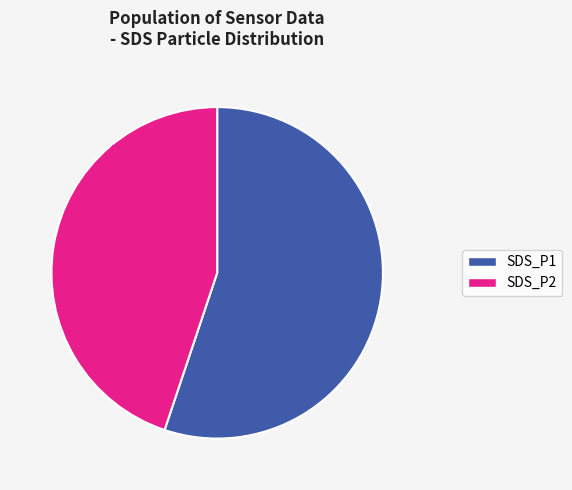

To the nearest percent, what is the difference between the largest and smallest slice percentages?

10%